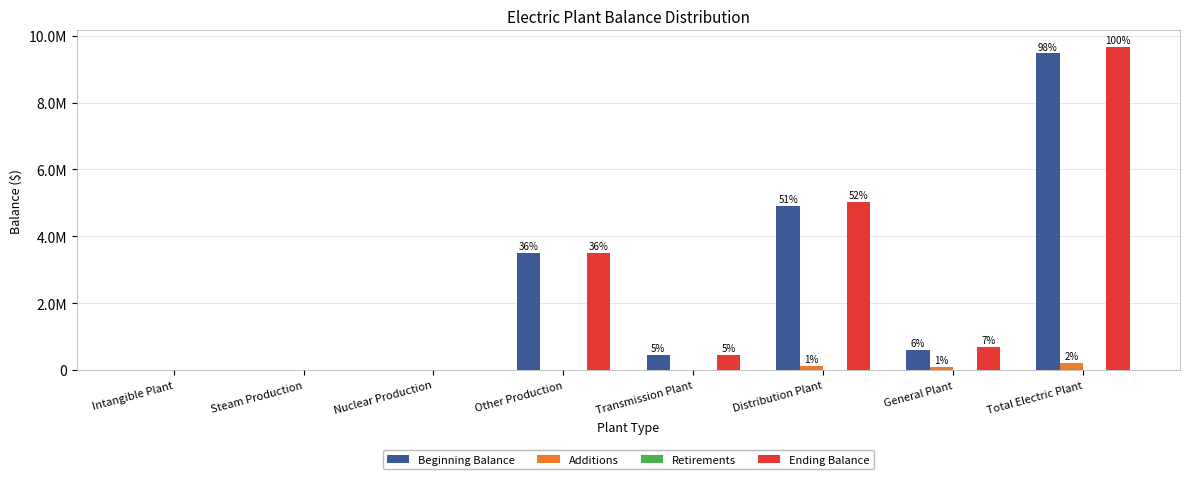

List the labels in order of Ending Balance value, smallest first.

Intangible Plant, Steam Production, Nuclear Production, Transmission Plant, General Plant, Other Production, Distribution Plant, Total Electric Plant